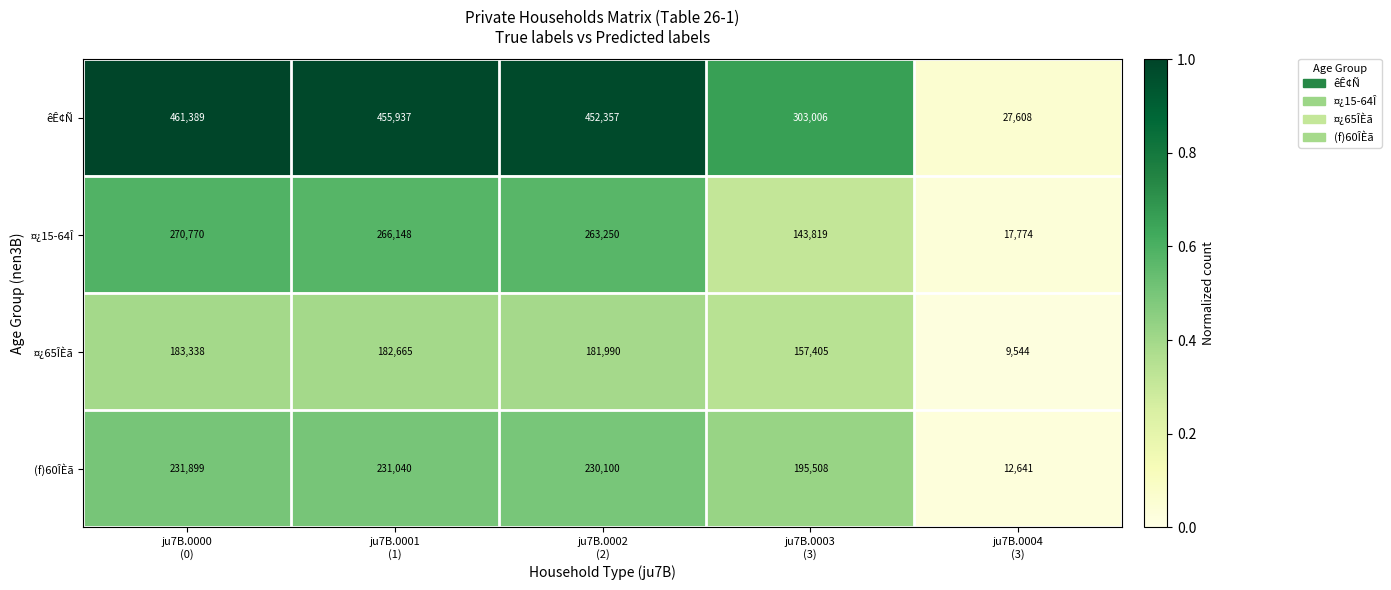

Which series has the largest total across all categories?

êÊ¢Ñ